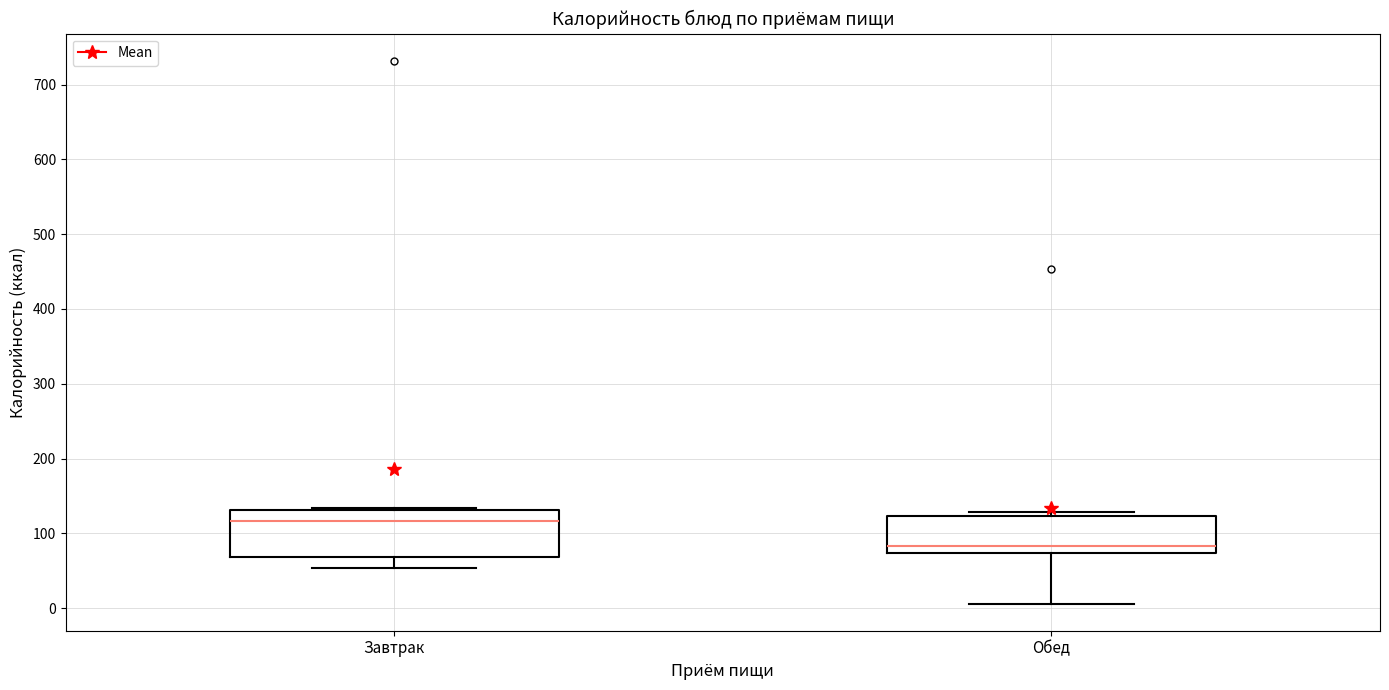

Which box is the tallest, from its lower edge to its upper edge?

Завтрак